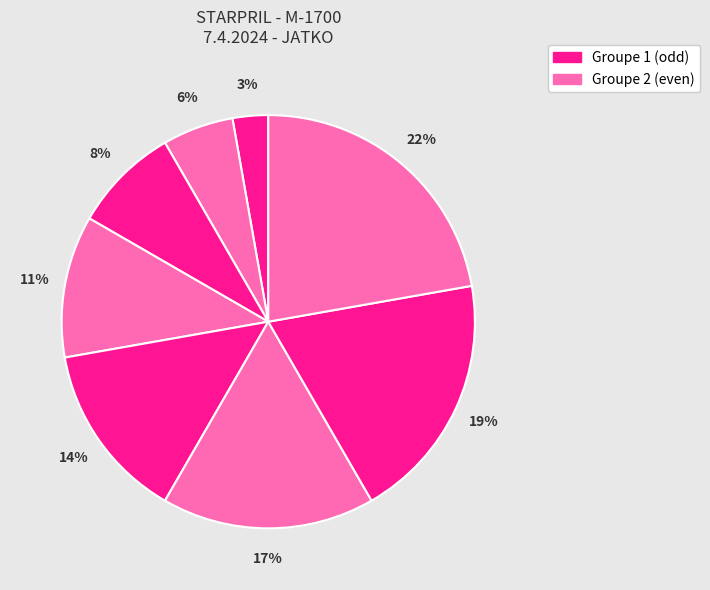

Count the number of slices in the pie.

8